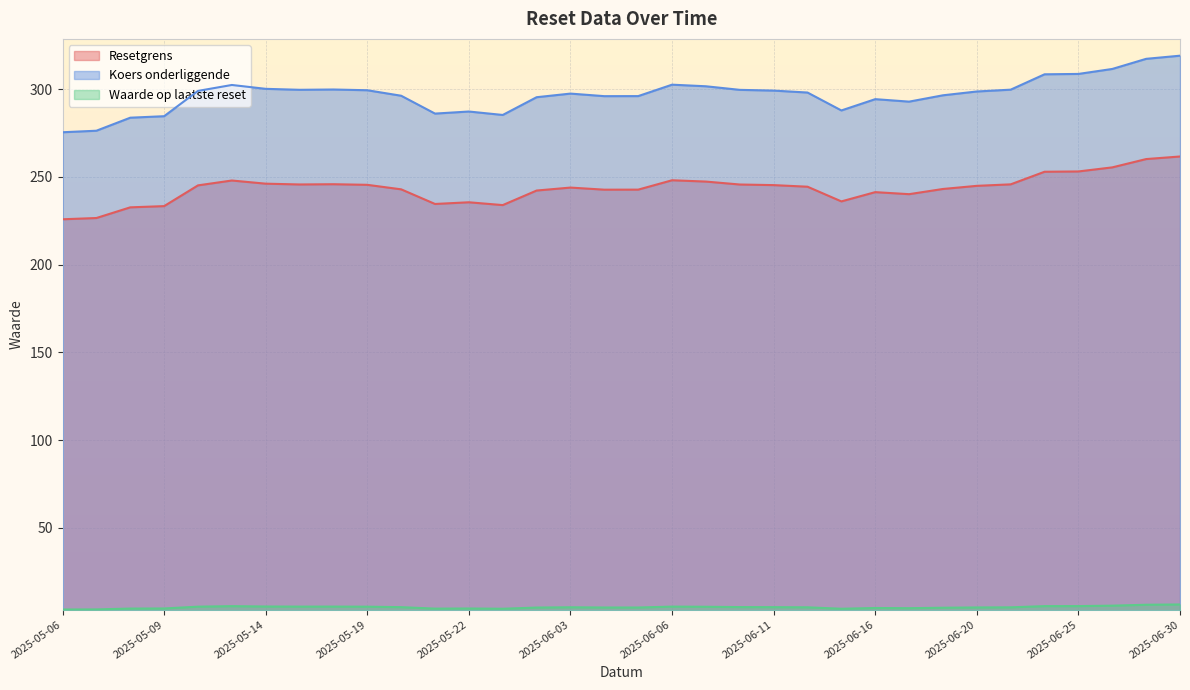

What is the approximate value of Koers onderliggende at 2025-05-20?

296.2